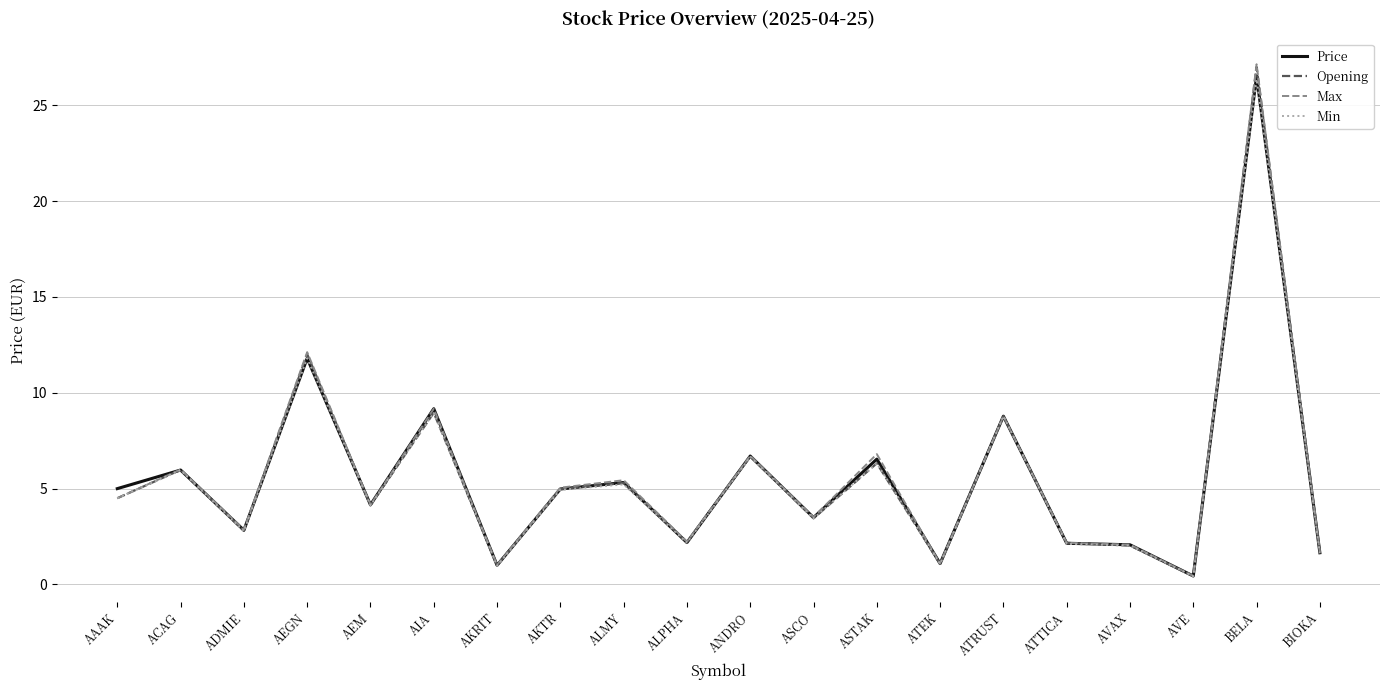

How many lines are shown in the chart?

4